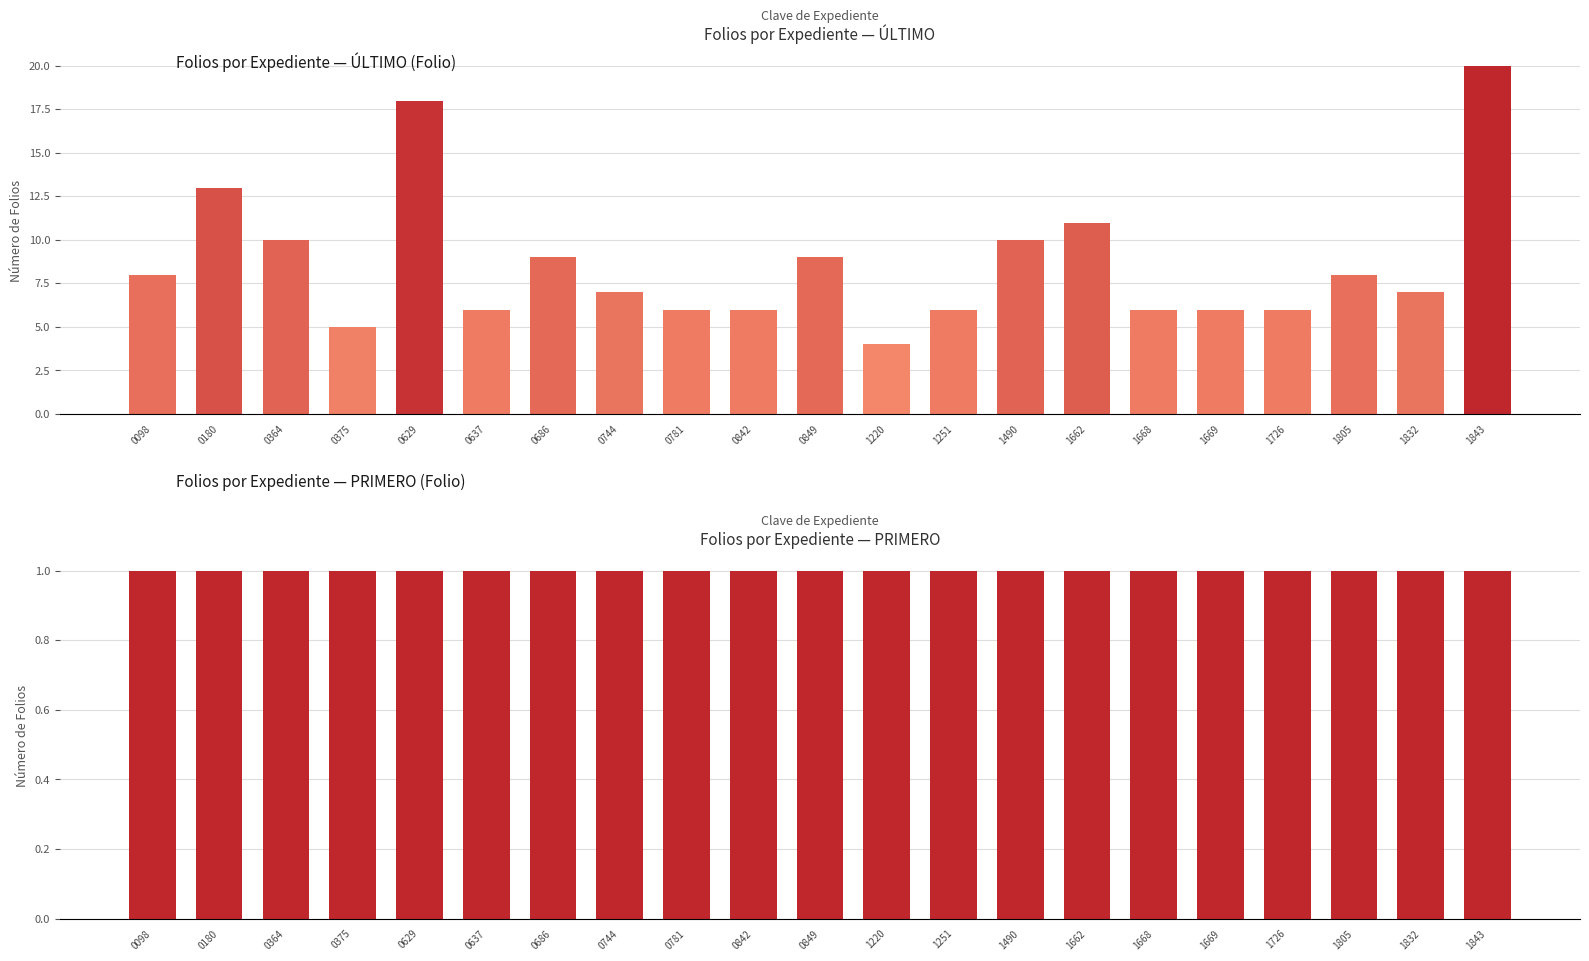

What is the value of the PRIMERO (Folio) bar at the 8th from the left?

1